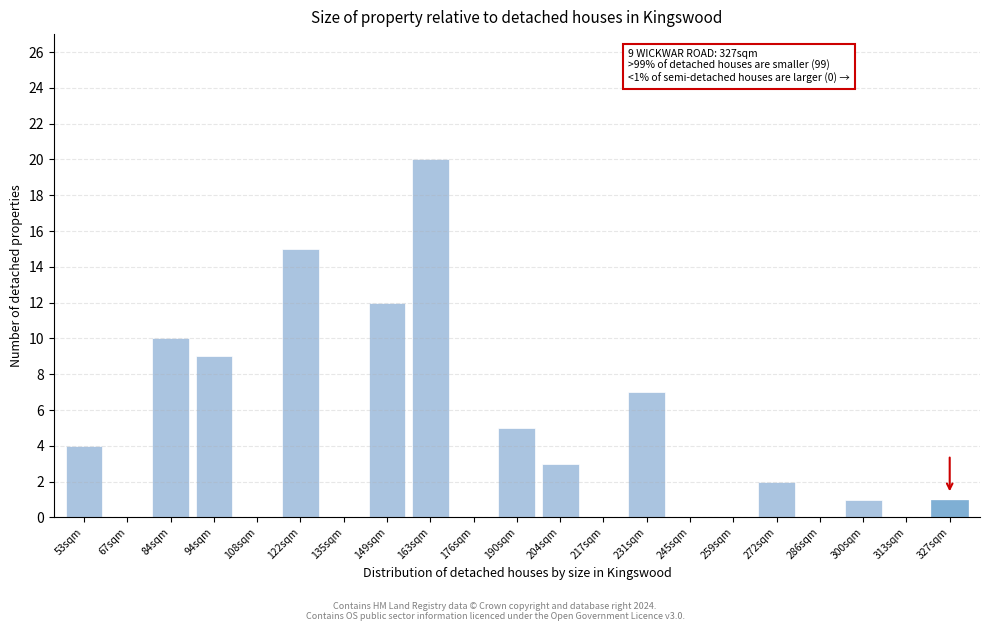

Reading right to left, list all the values displayed in this chart.

327sqm=1	313sqm=0	300sqm=1	286sqm=0	272sqm=2	259sqm=0	245sqm=0	231sqm=7	217sqm=0	204sqm=3	190sqm=5	176sqm=0	163sqm=20	149sqm=12	135sqm=0	122sqm=15	108sqm=0	94sqm=9	84sqm=10	67sqm=0	53sqm=4